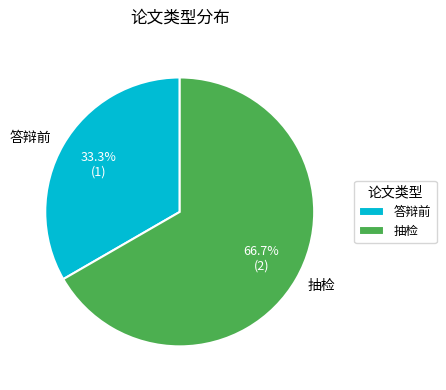

Is there any slice that represents more than half of the pie?

Yes